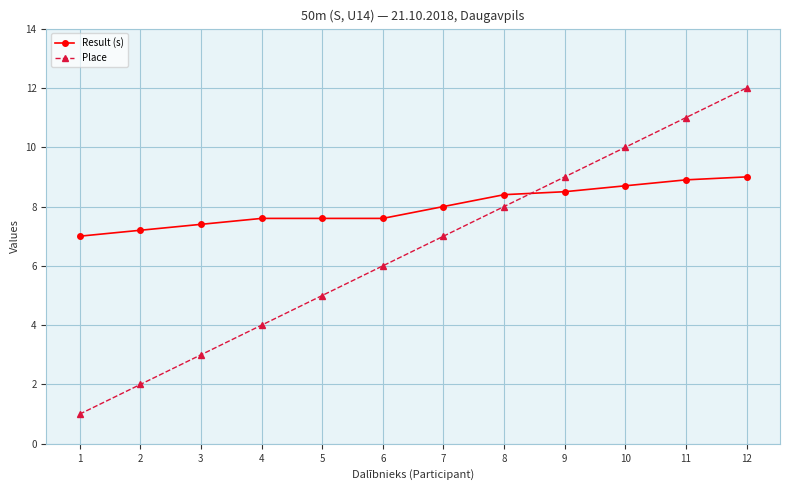

Does the chart display data point markers on the line(s)?

Yes